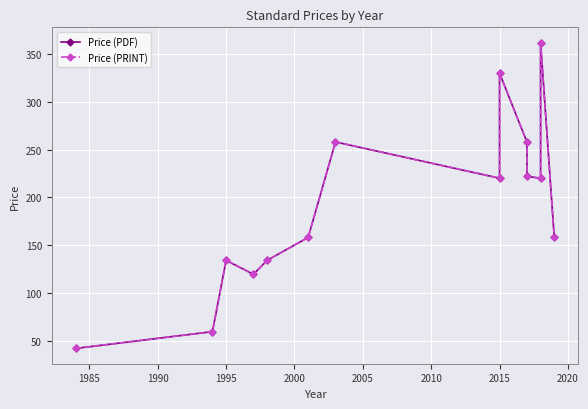

What is the difference between the second highest and minimum values in the Price (PRINT) series?

288.2